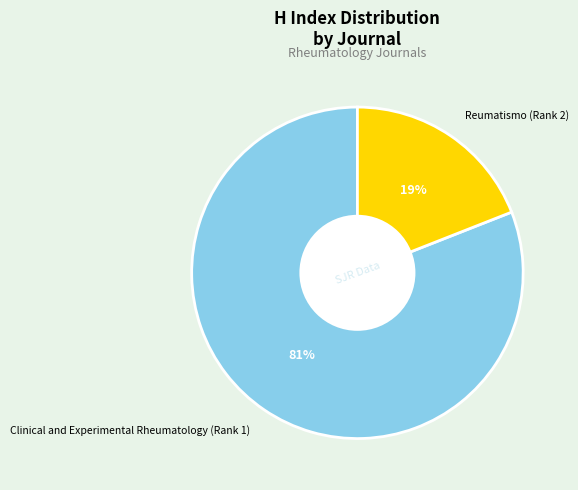

What percentage is the Reumatismo (Rank 2) slice, to the nearest percent?

19%